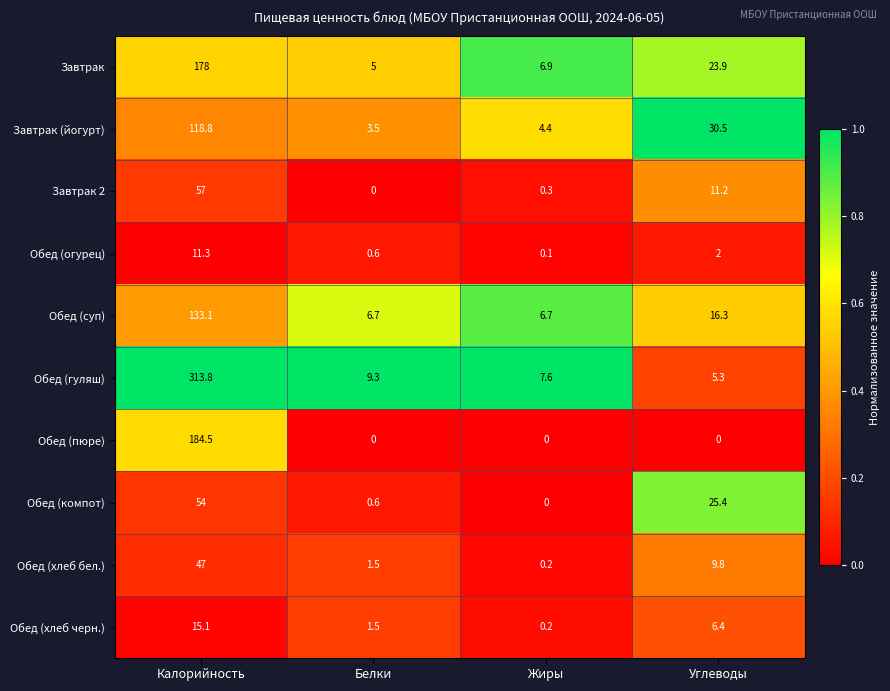

At how many categories does at least one series exceed 0?

4